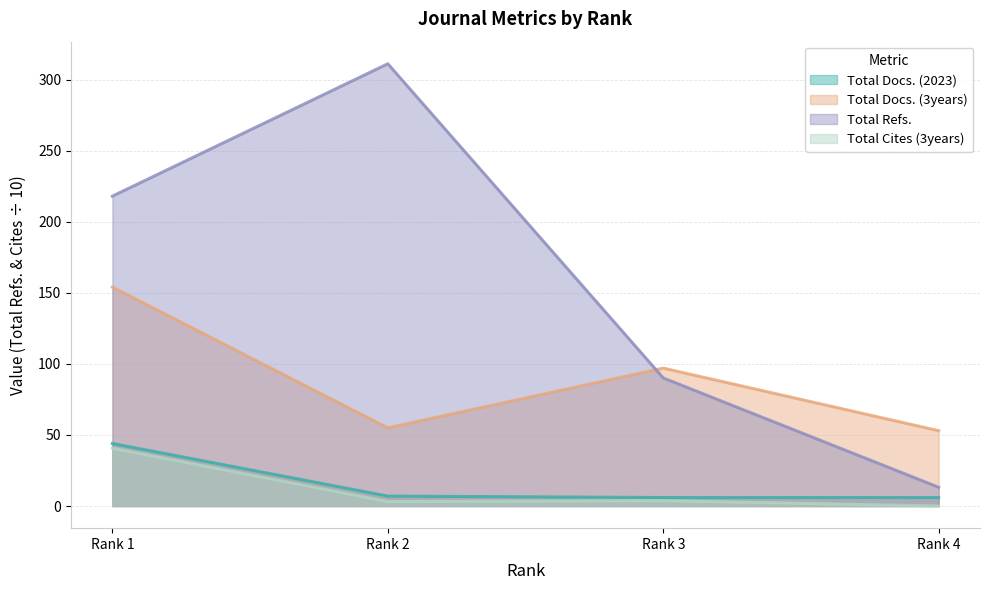

The value of Total Refs. at Rank 2 is 164.2. True or false?

False